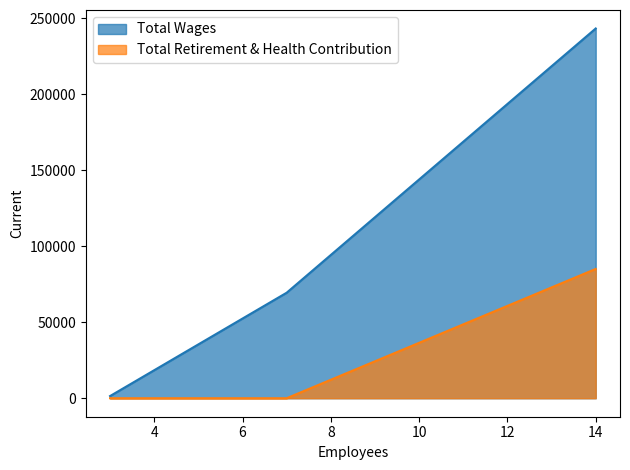

The Total Wages series shows 243184 at 14. True or false?

True